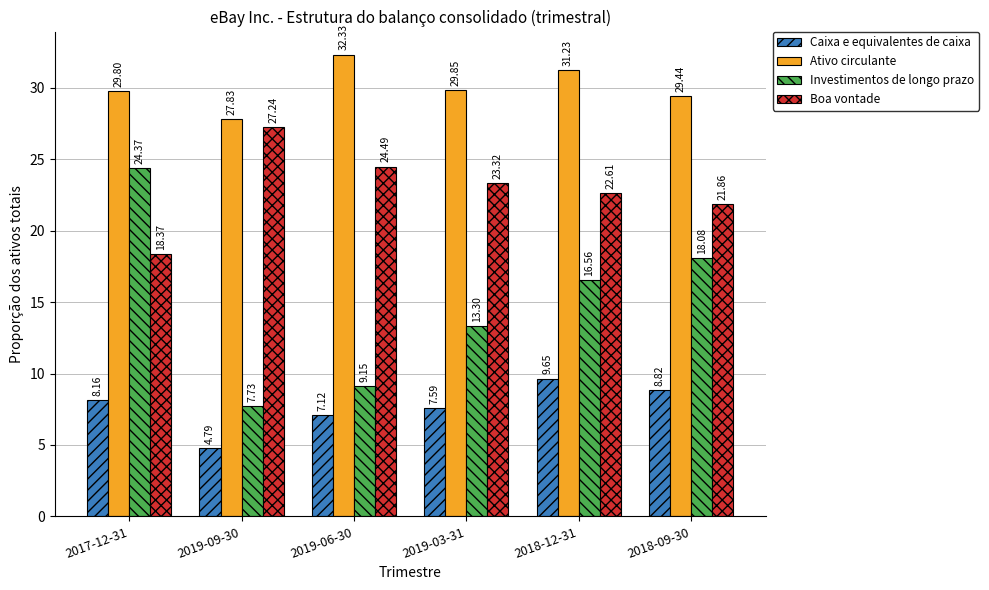

At which label is Boa vontade closest to 22?

2018-09-30